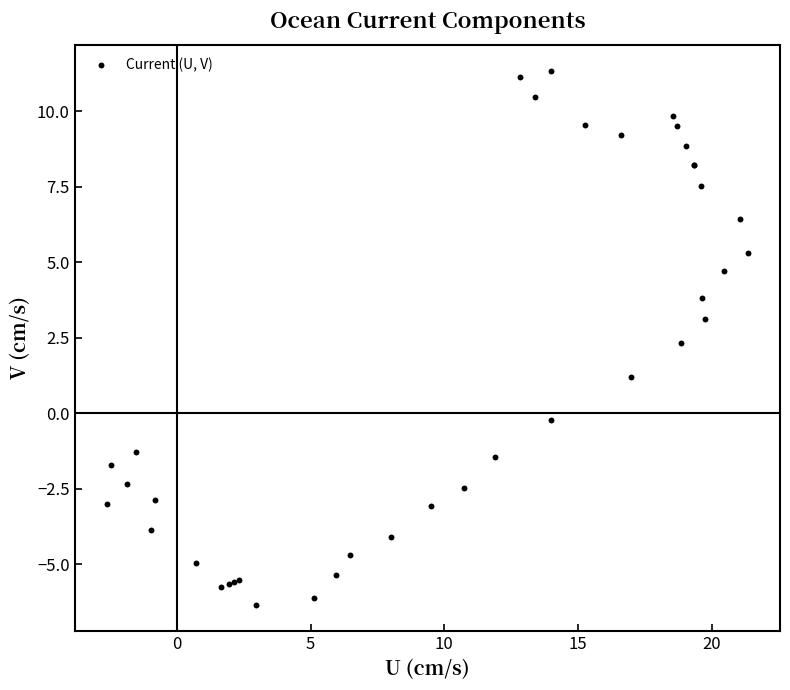

What Y value in the scatter plot is closest to 2?

2.3